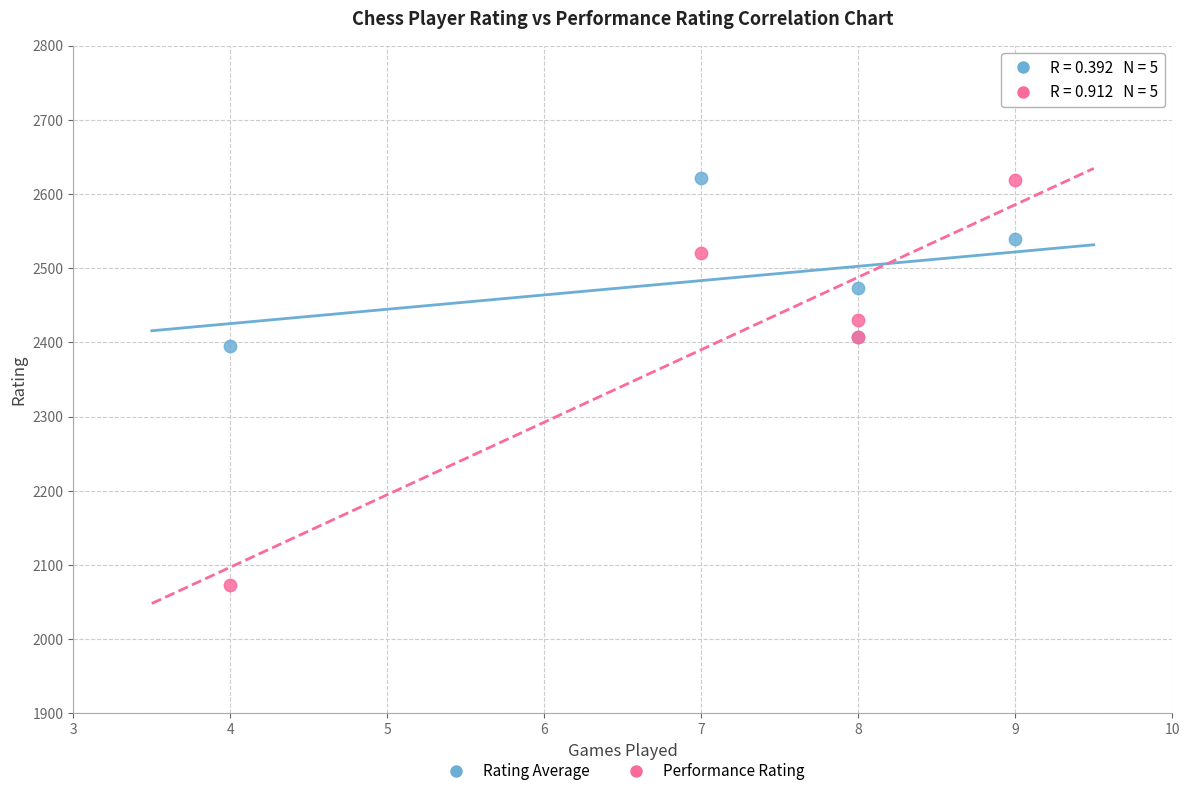

What are all the series names shown in the legend?

Rating Average, Performance Rating